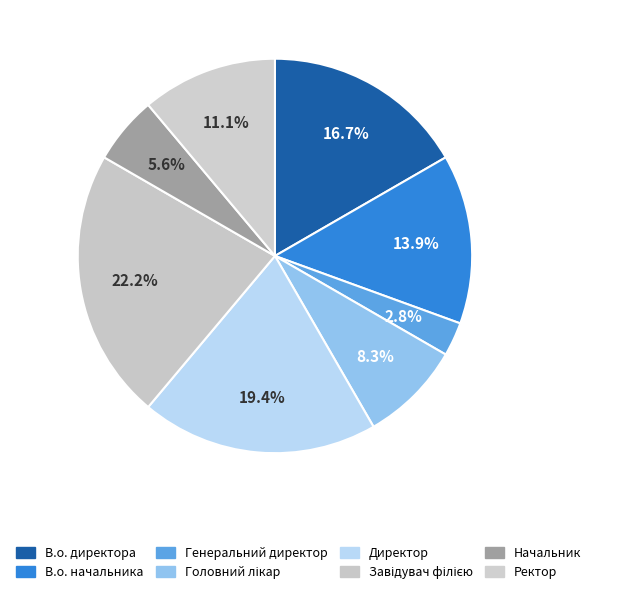

Combined, do Ректор and В.о. начальника account for over 50%?

No